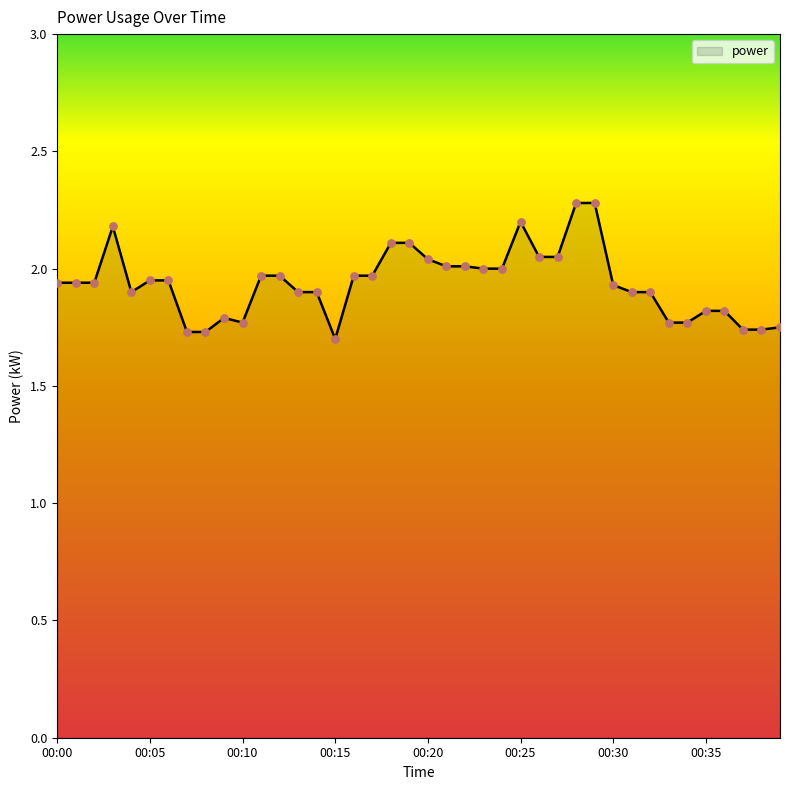

What is the maximum value shown in the chart?

2.3